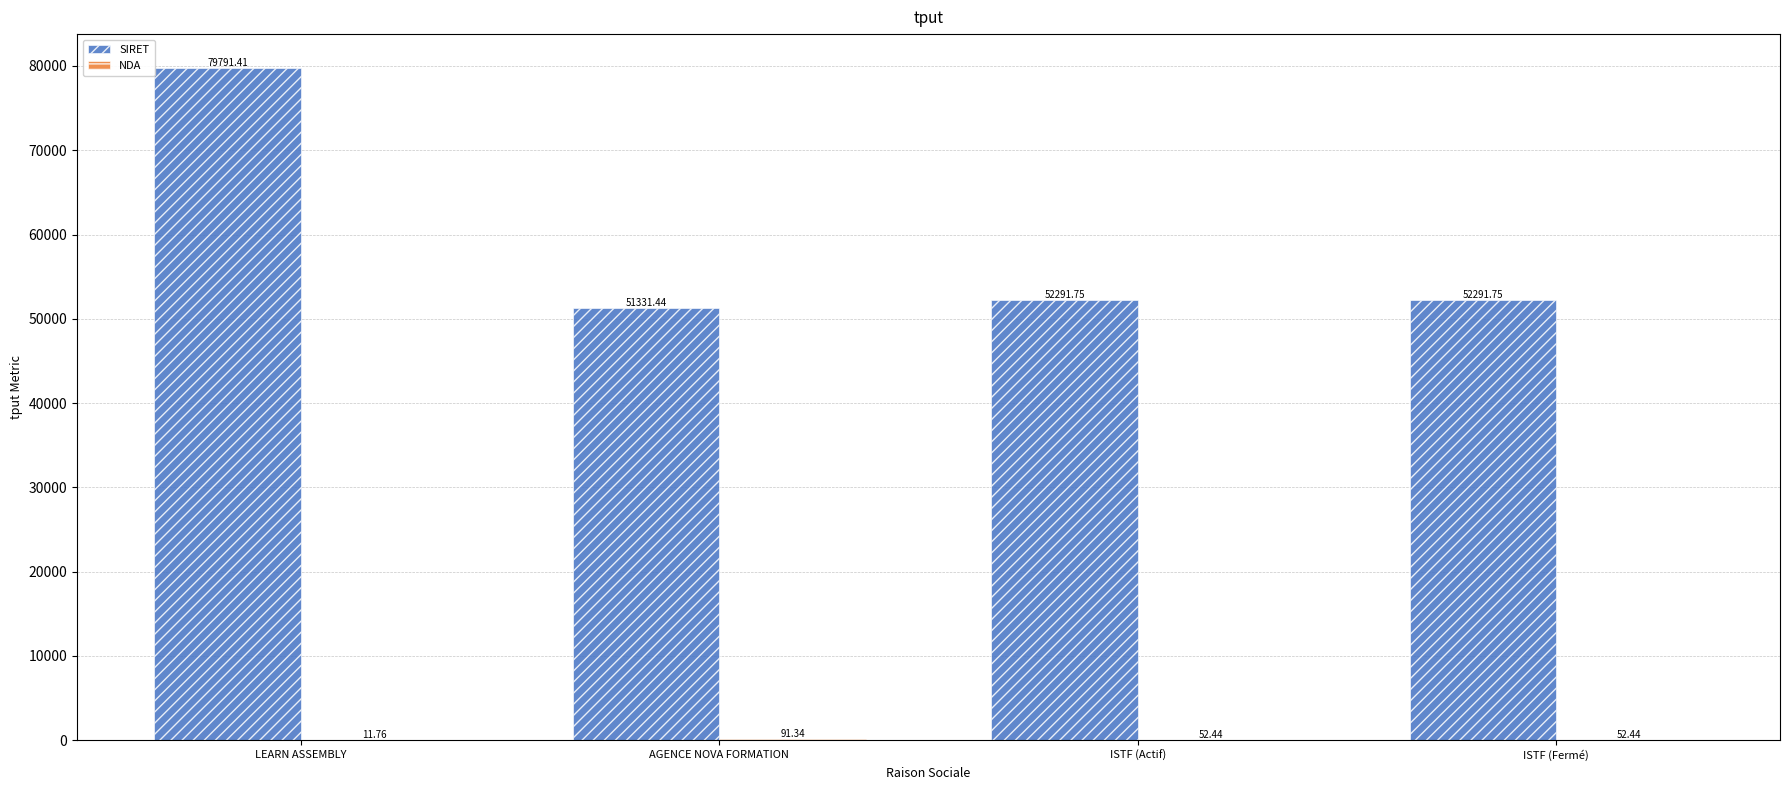

At which label does SIRET reach its peak?

LEARN ASSEMBLY